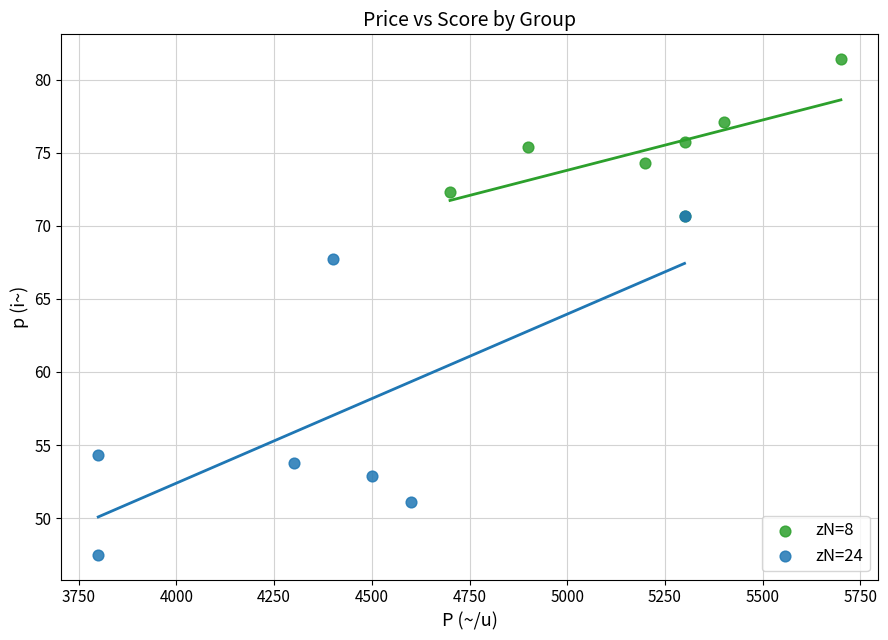

Which series has the largest Y range (max minus min)?

zN=24